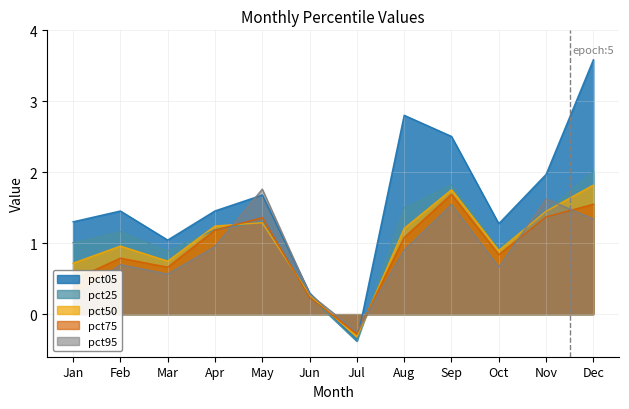

How many values in the pct25 series exceed 1?

8